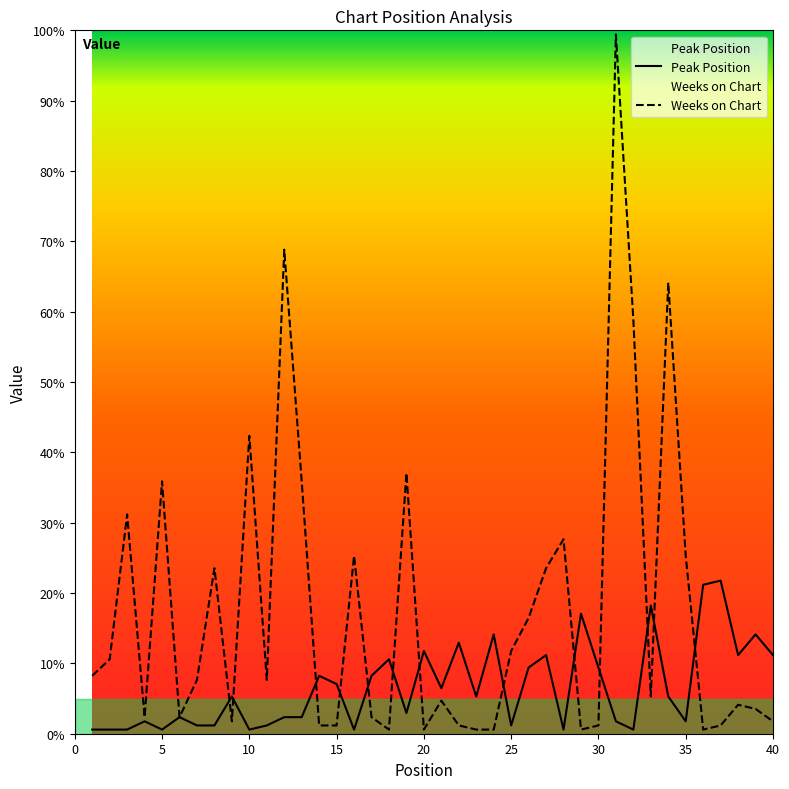

What is the spread (max minus min) of values at 37?

35